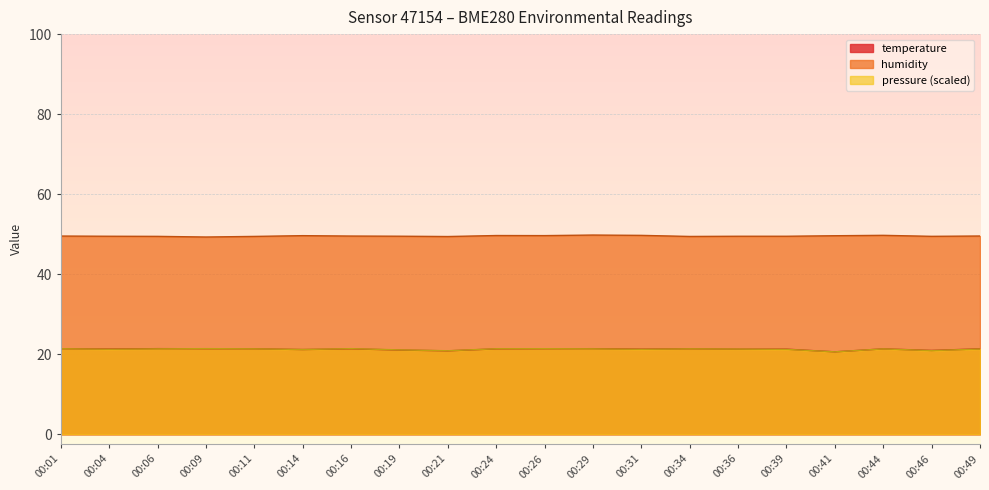

What is the sum of the humidity values at 00:24 and 00:46?

99.1